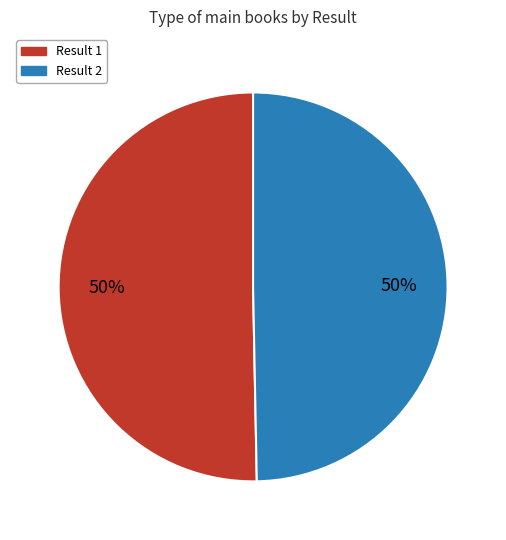

To the nearest percent, what is the average slice percentage?

50%